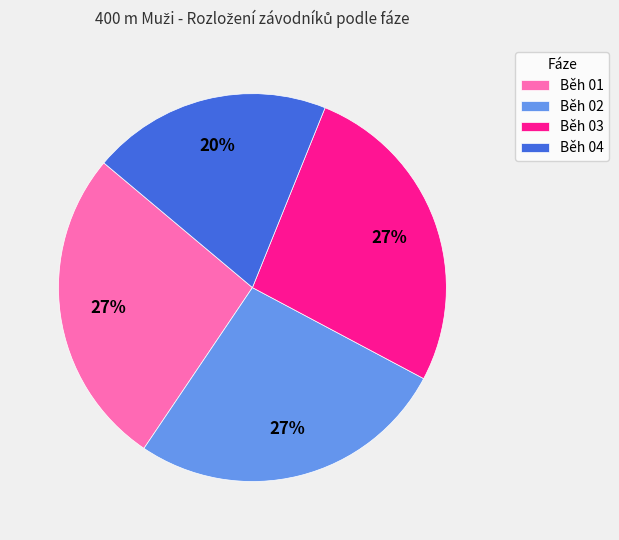

What percentage is the Běh 02 slice, to the nearest percent?

27%